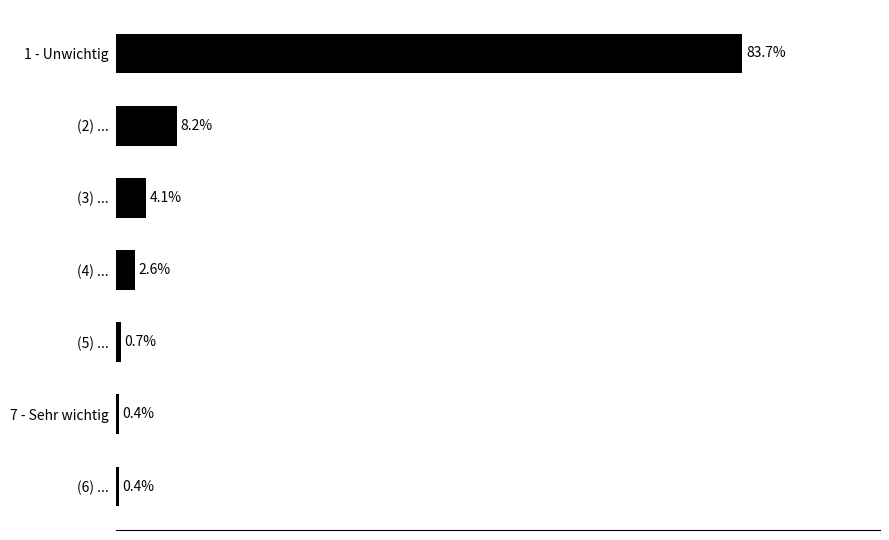

At which label is the value closest to 42?

(2) ...